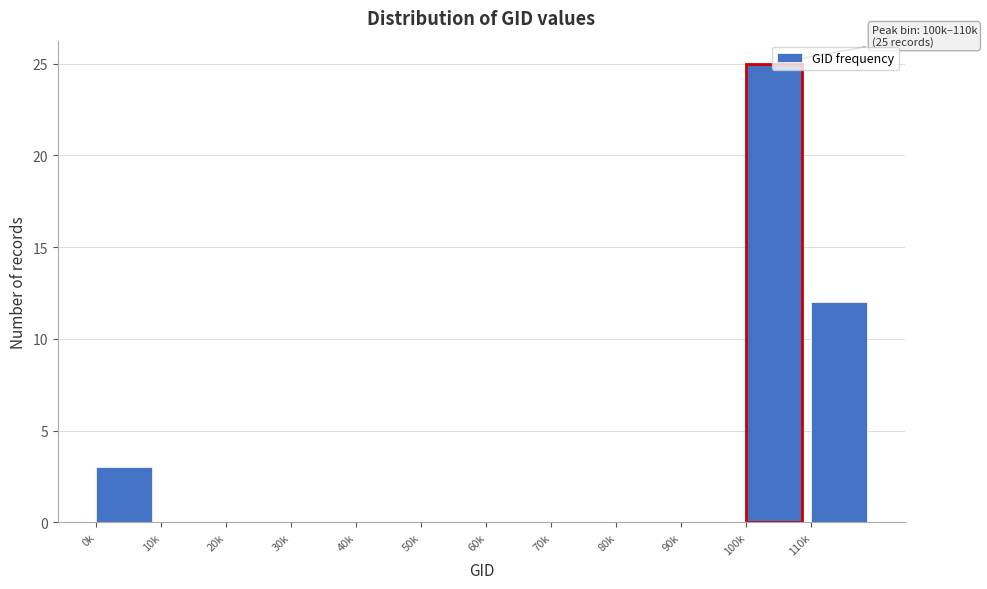

What is the sum of the values at 110k and 30k?

12